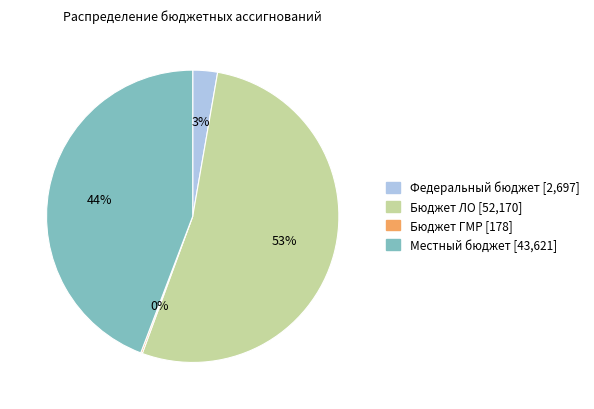

The Бюджет ЛО slice represents 64% of the pie. True or false?

False